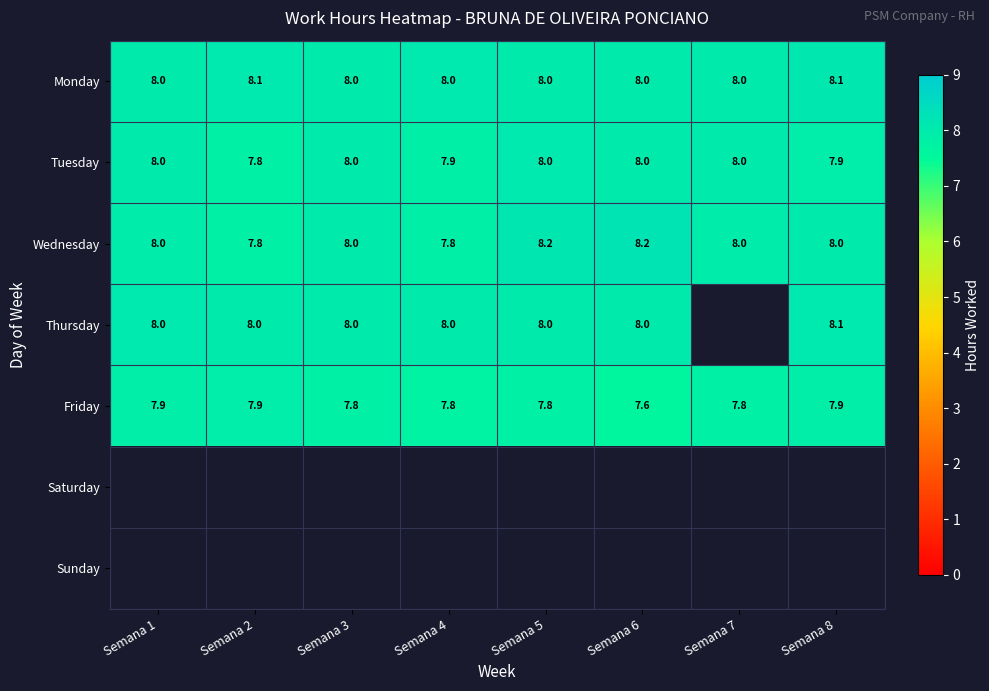

The Thursday series shows 8.0 at Semana 1. True or false?

True